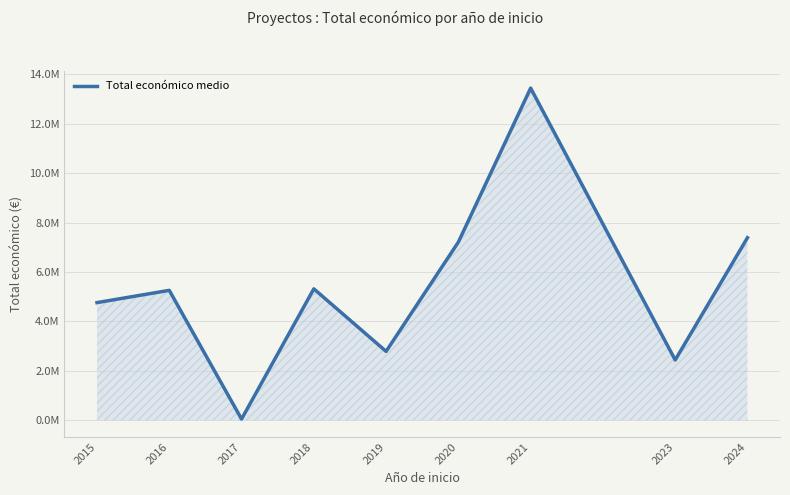

What is the ratio of the value at 2018 to the value at 2017?

106.4